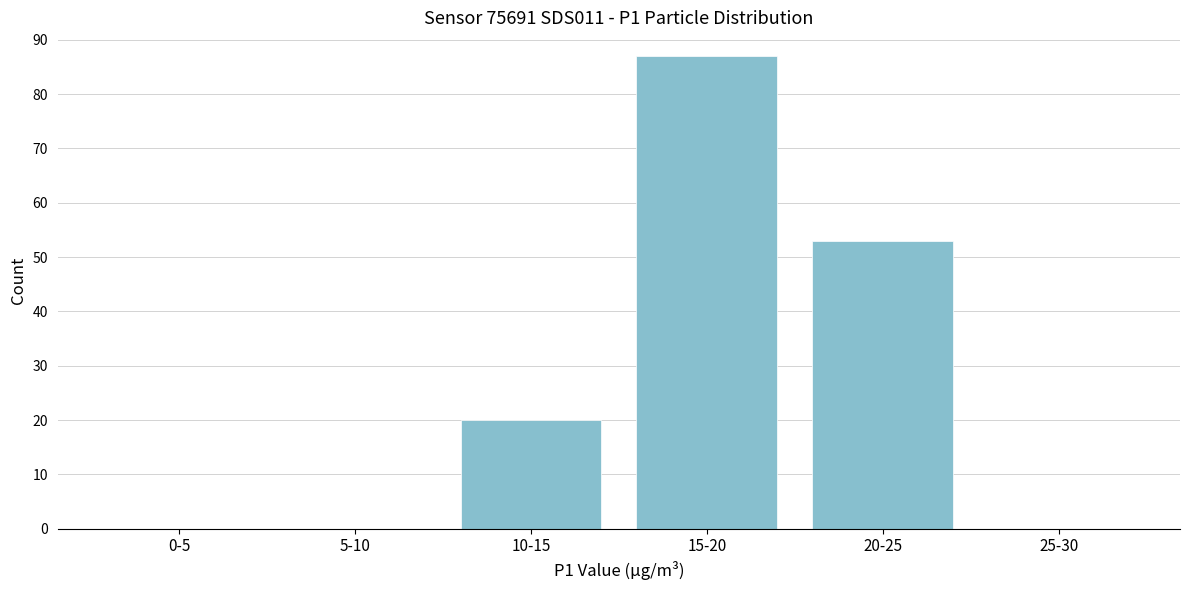

Reading left to right, what are all the values shown in this chart?

0-5=0	5-10=0	10-15=20	15-20=87	20-25=53	25-30=0